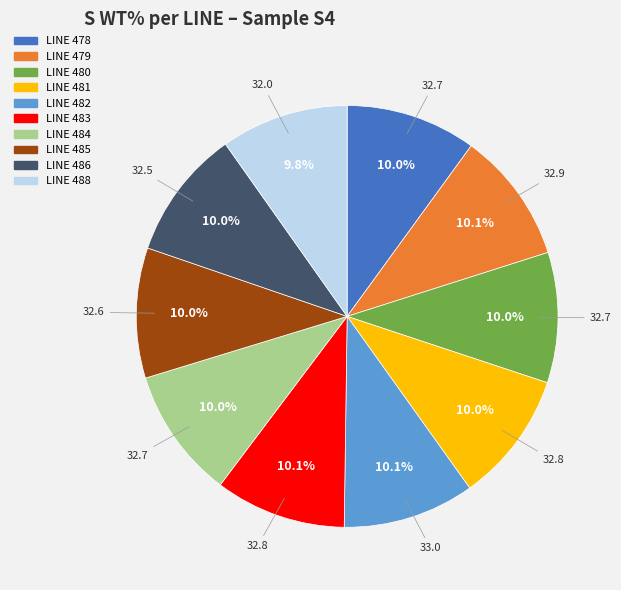

How many slices are in this pie chart?

10